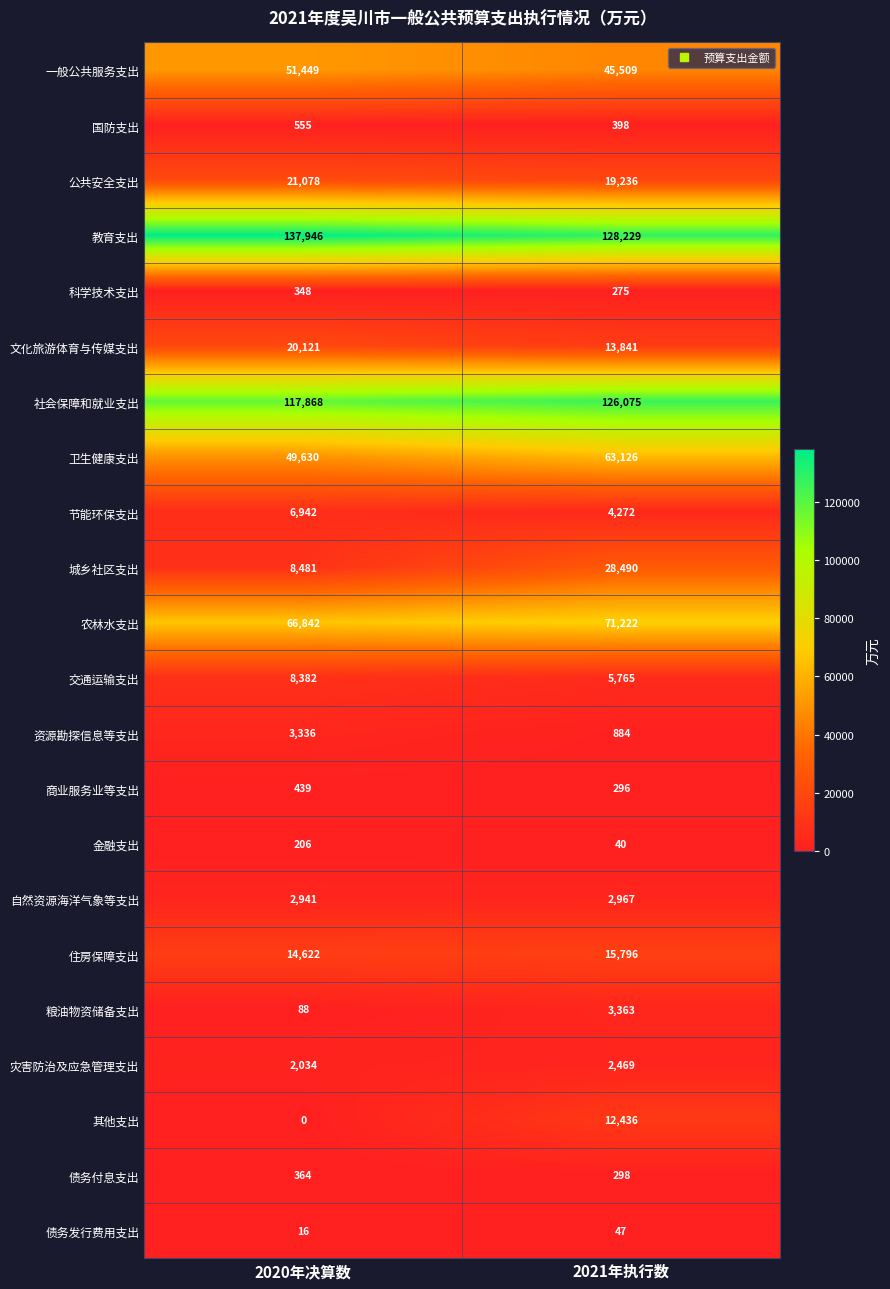

At which category is the sum across all series the highest?

2021年执行数